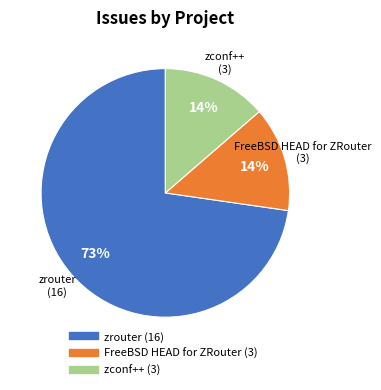

To the nearest percent, what is the combined percentage of FreeBSD HEAD for ZRouter and zrouter?

86%